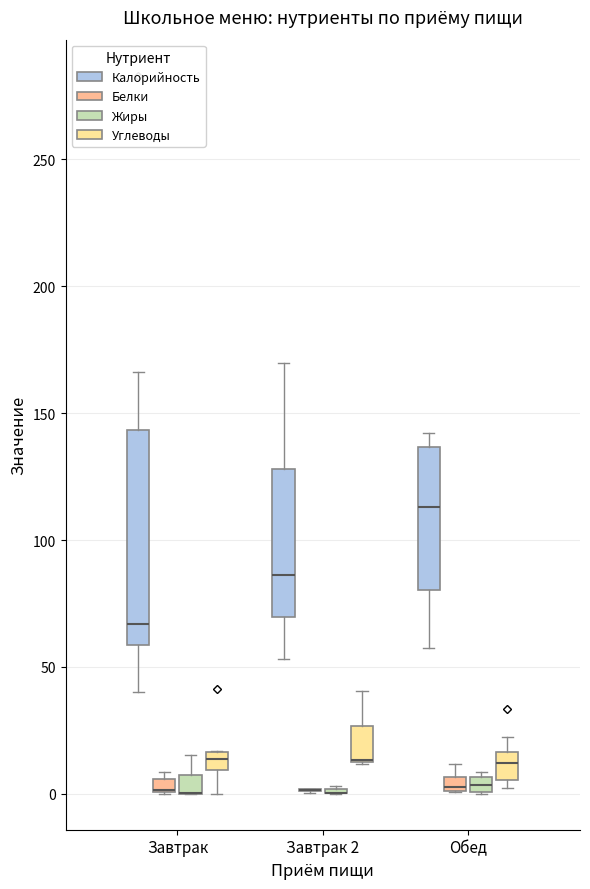

Where is the lower edge of the box for Завтрак 2 (Углеводы) on the y-axis? The values are not printed on the chart, so give them approximately, as read against the axis.

15